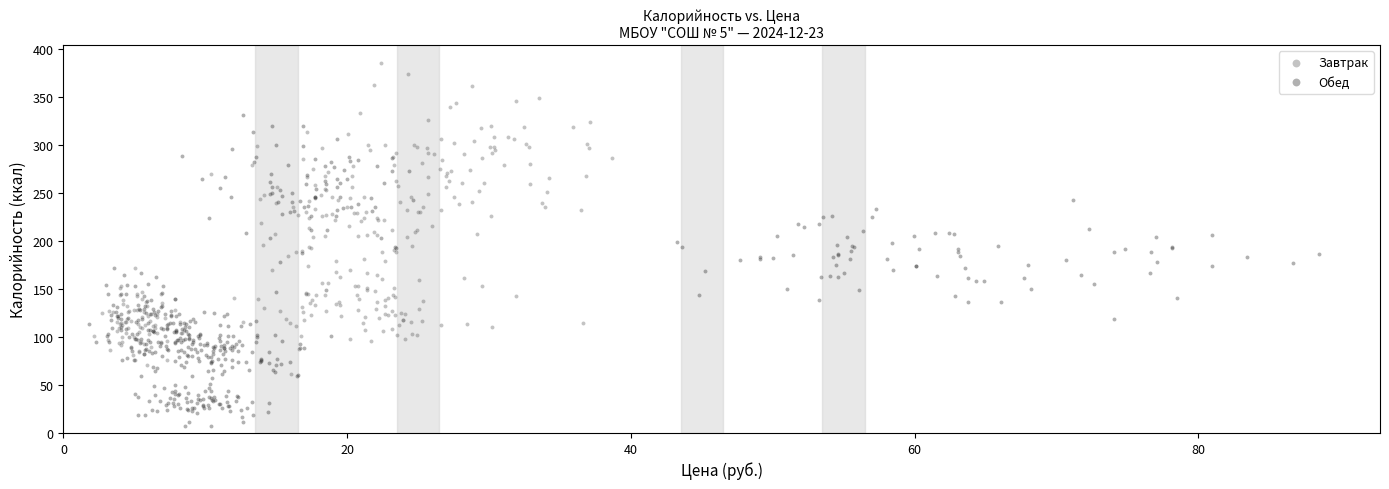

Which series reaches the minimum Y coordinate?

Обед